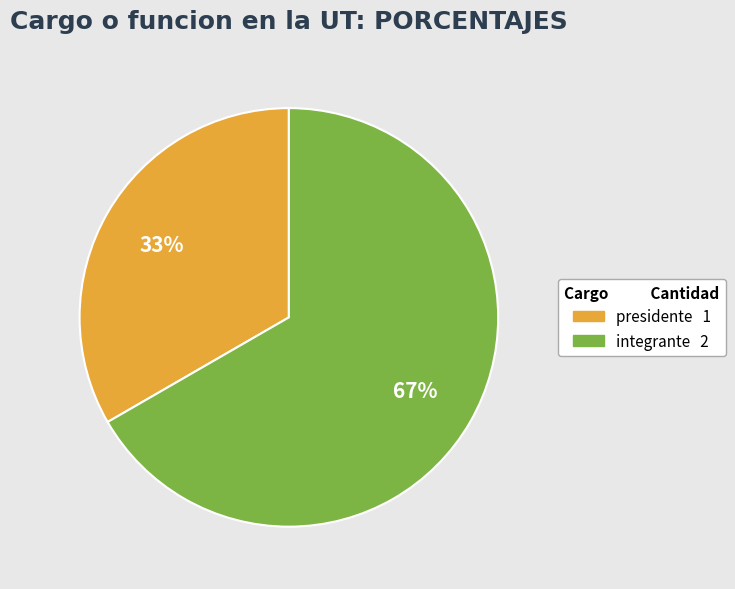

Is there a majority slice in this chart?

Yes